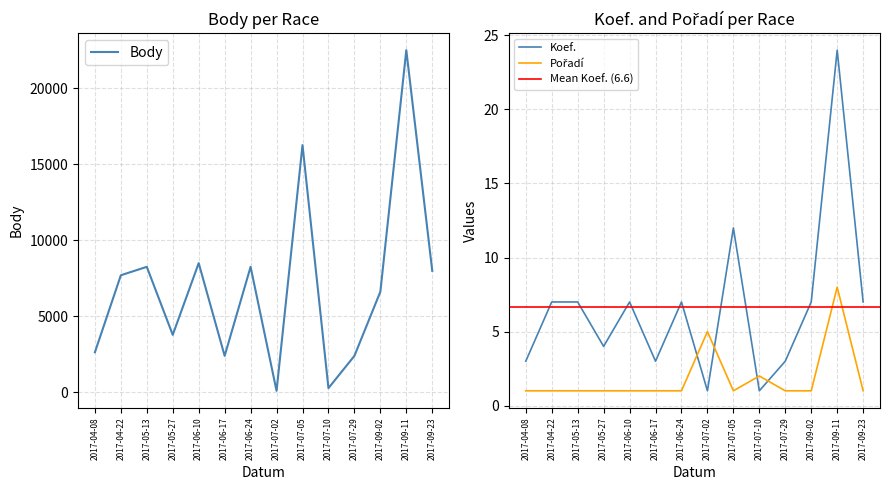

Which has a higher value, 2017-06-17 or 2017-09-23?

2017-09-23